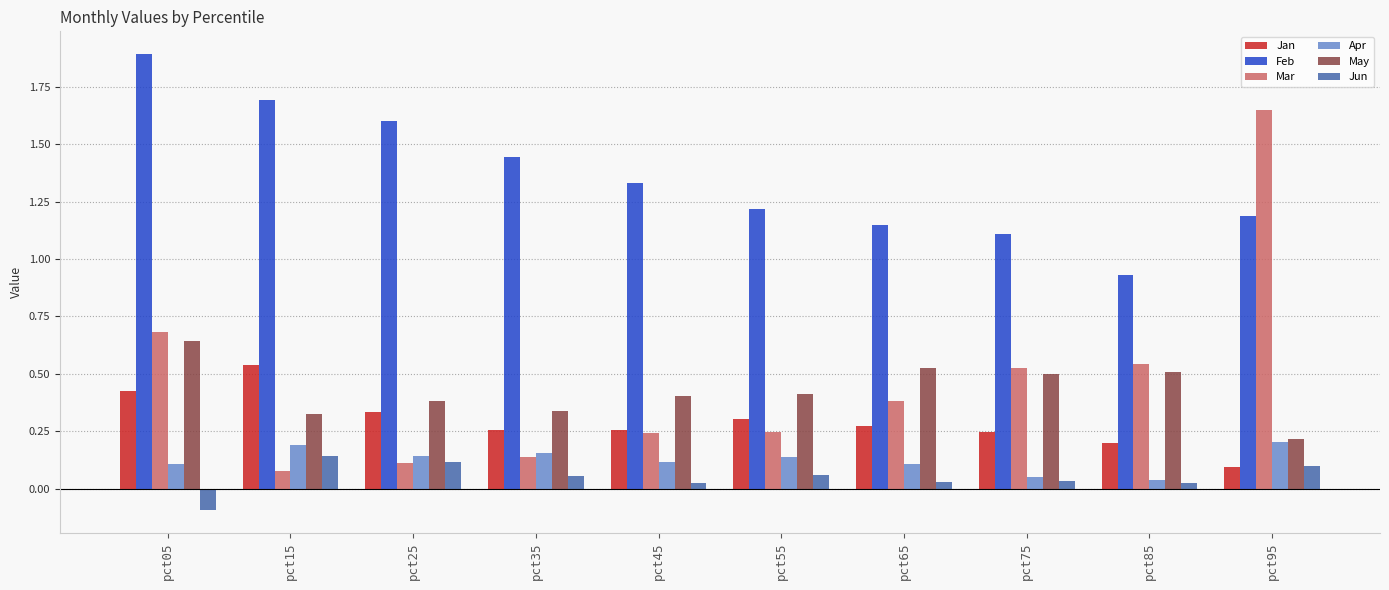

Count the May values in the range 0 to 1.

10